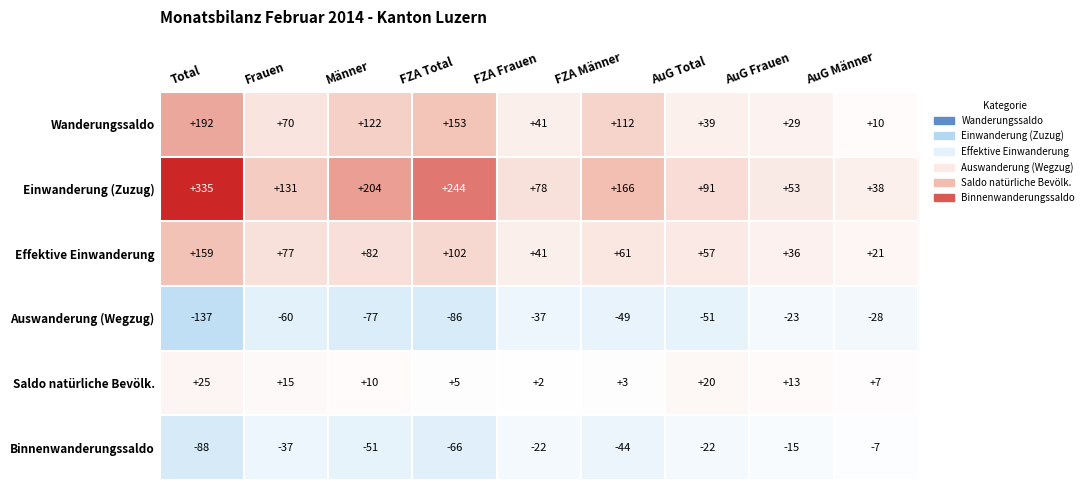

What is the sum of the Effektive Einwanderung values at FZA Männer and FZA Total?

163